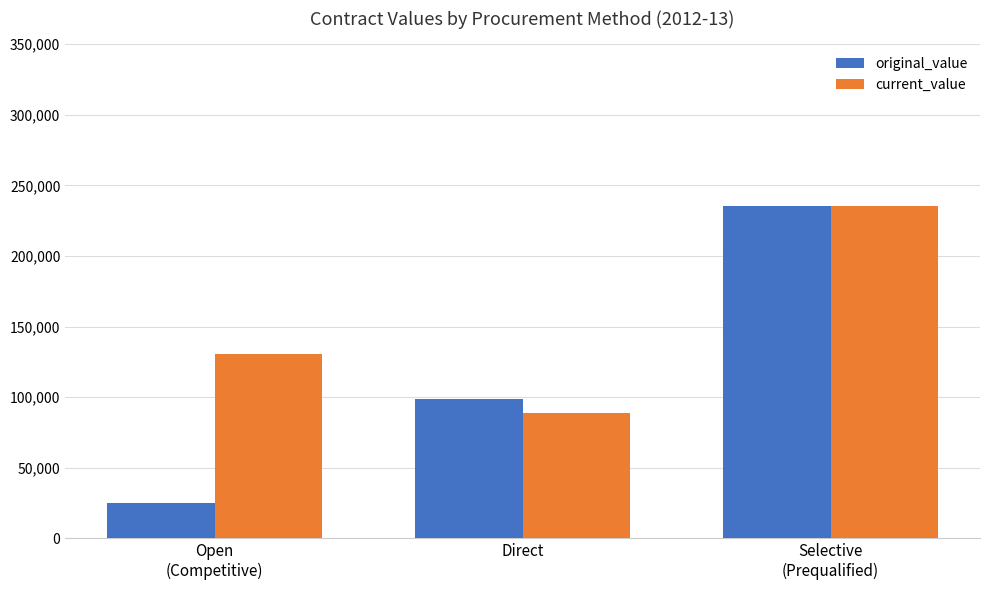

Which label corresponds to the smallest value in the chart?

Open
(Competitive)